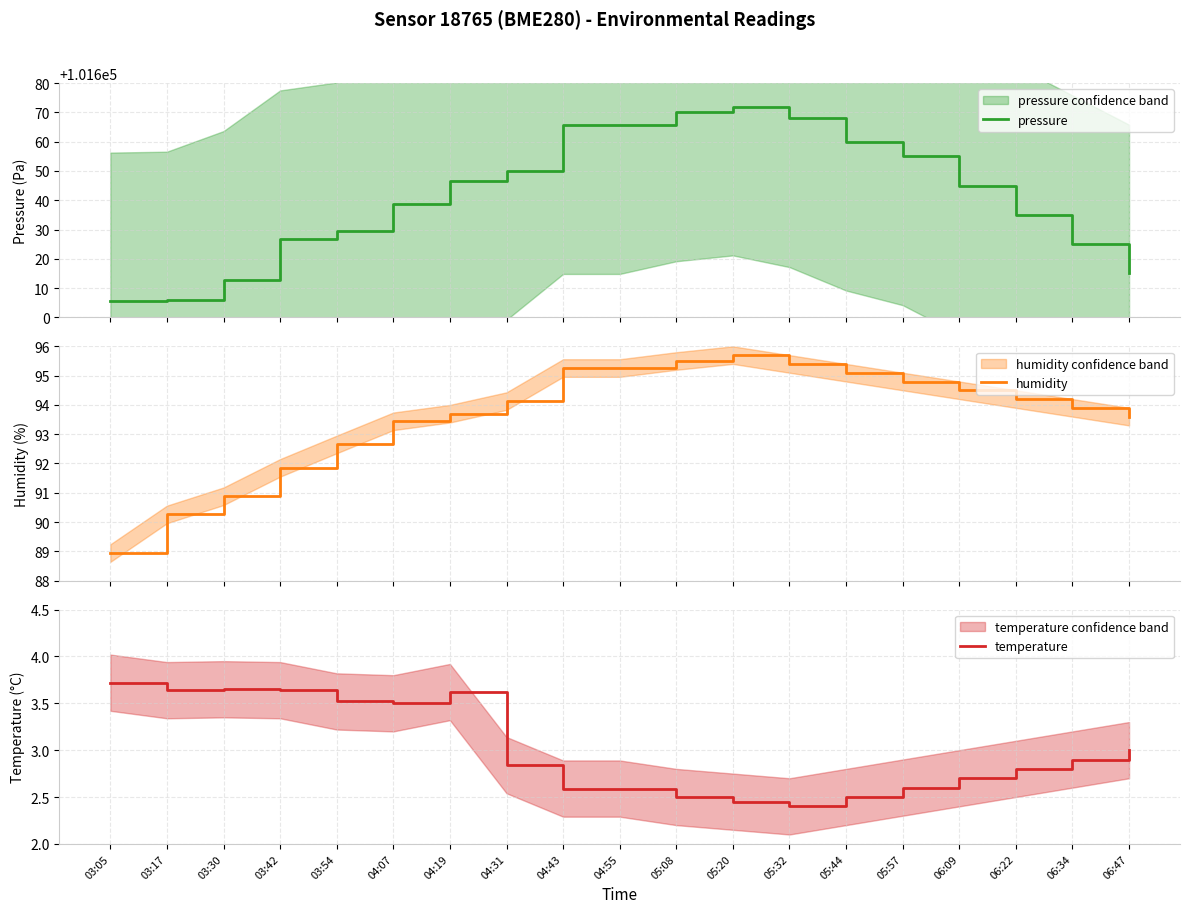

True or false: pressure has a value of 151505.2 at 05:44.

False